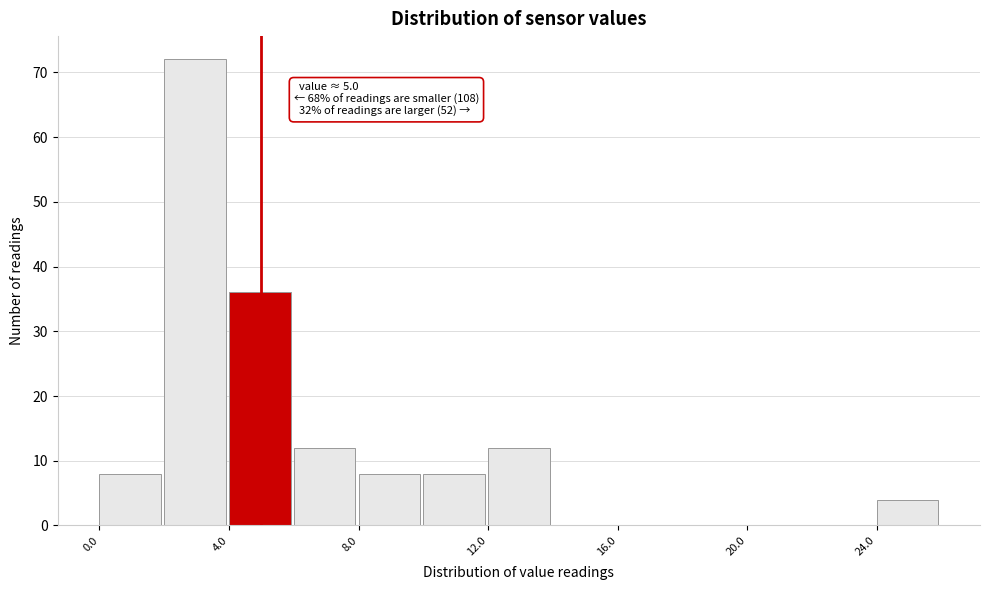

Over which range of the x-axis is the bar tallest?

2 to 4